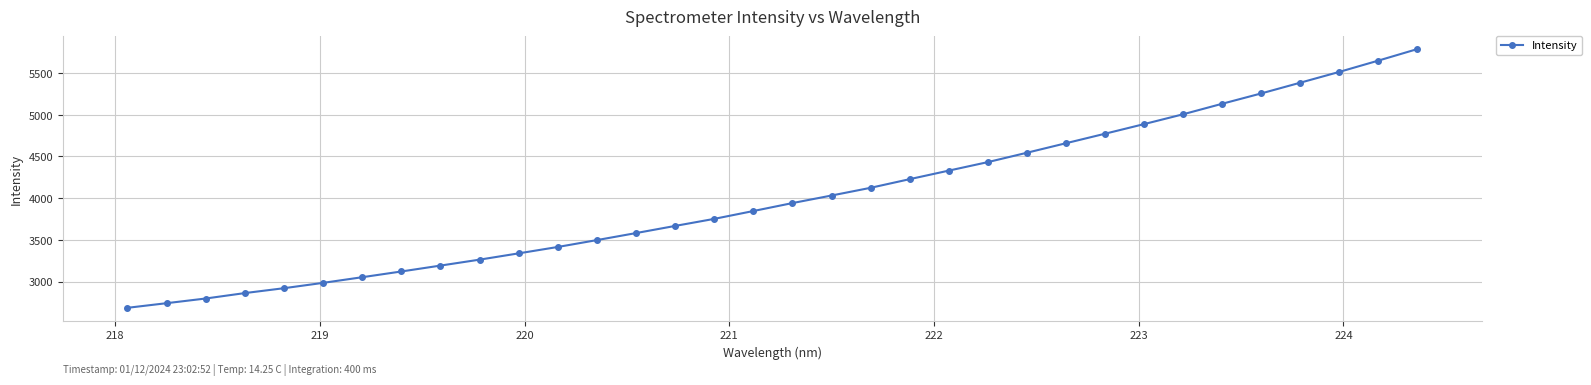

What is the smallest value displayed?

2684.5